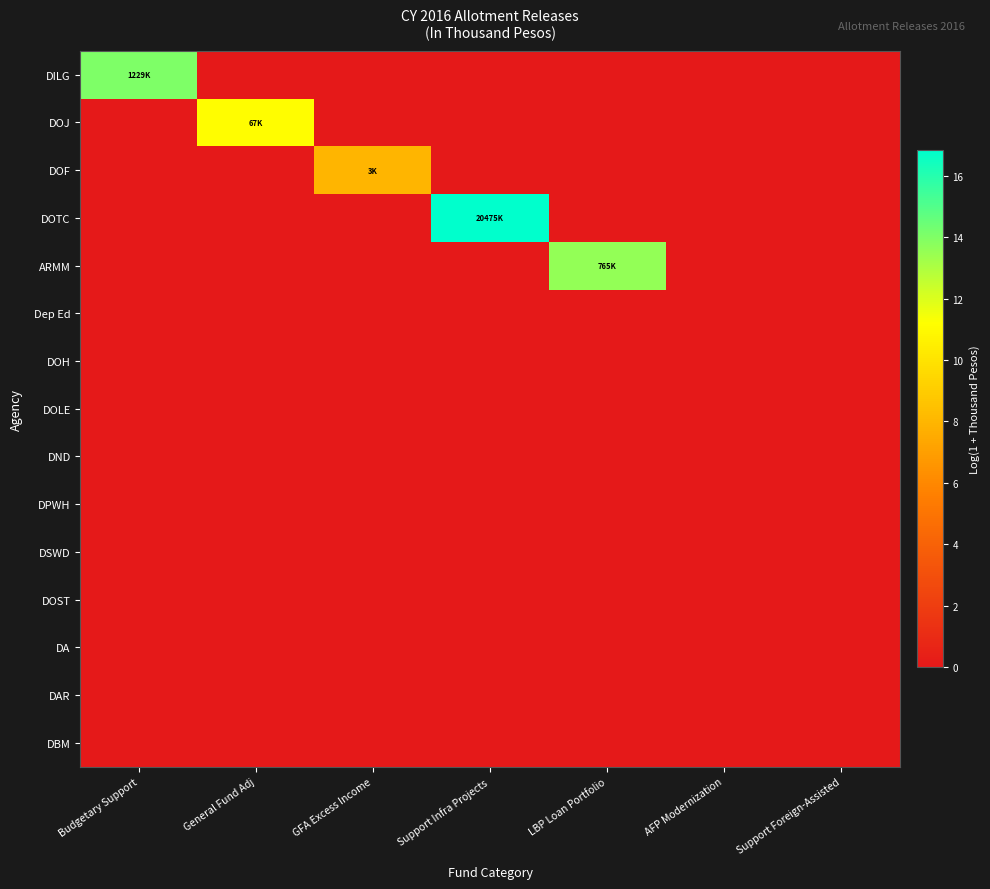

Which series has the largest total across all categories?

DOTC